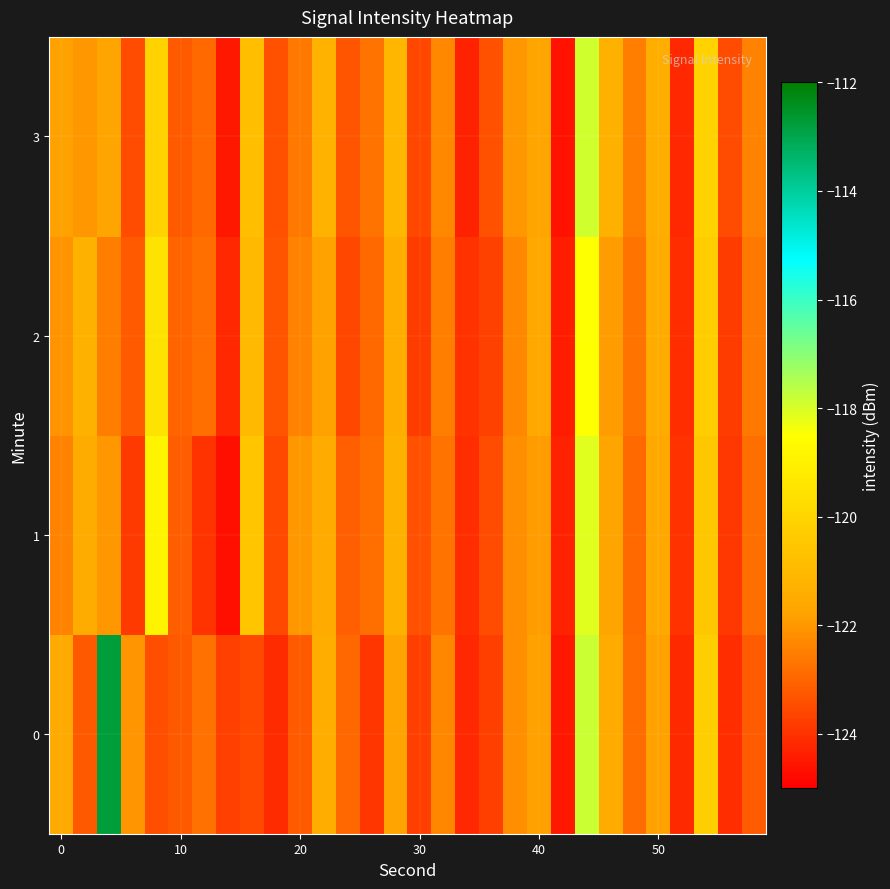

Which series has the largest total across all categories?

3